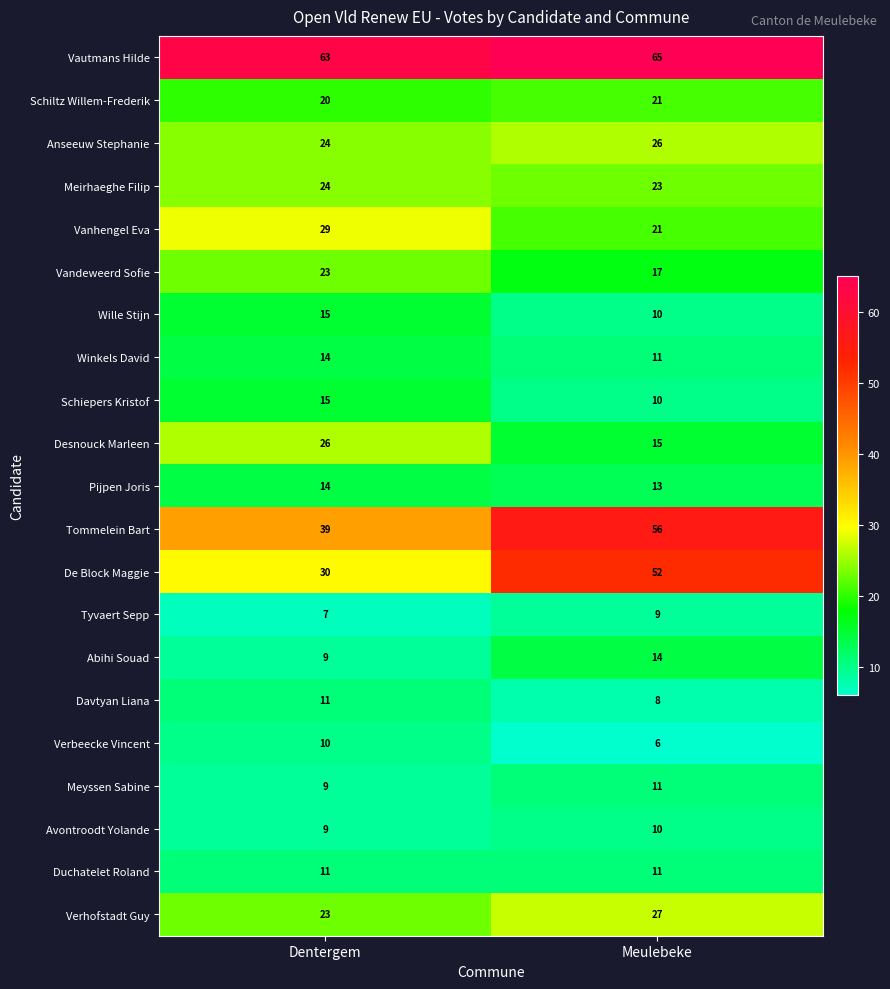

Read the Anseeuw Stephanie value at Meulebeke.

26